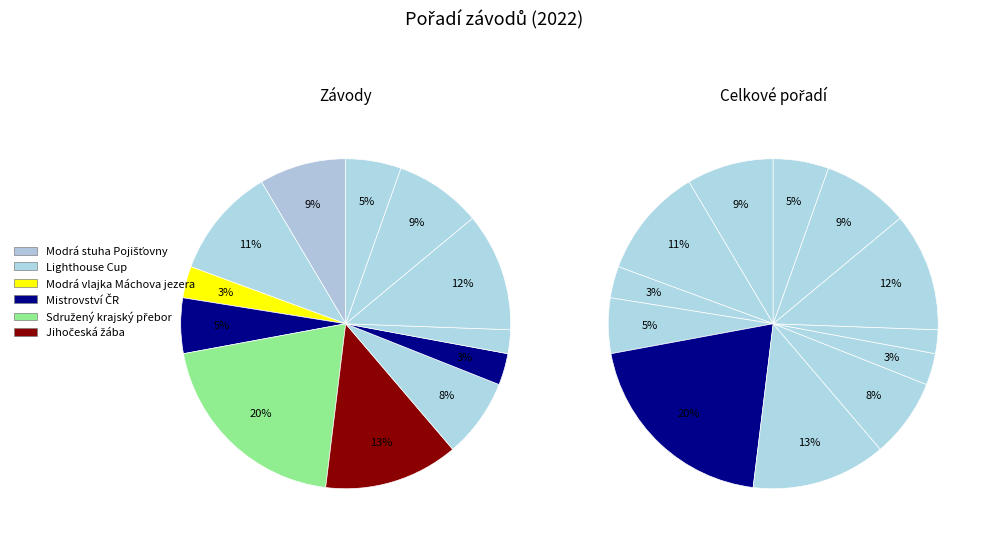

Is it true that Hurá do školy is 1% of the pie?

False